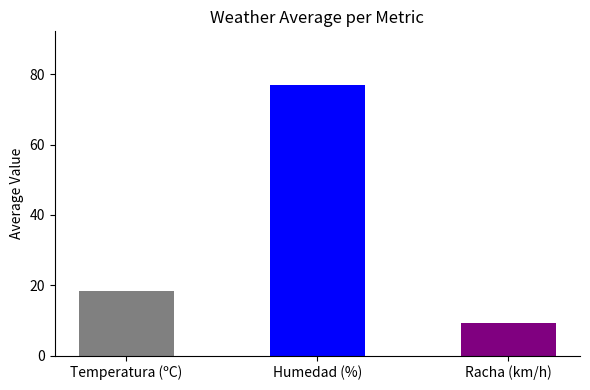

Which label corresponds to the largest value in the chart?

Humedad (%)